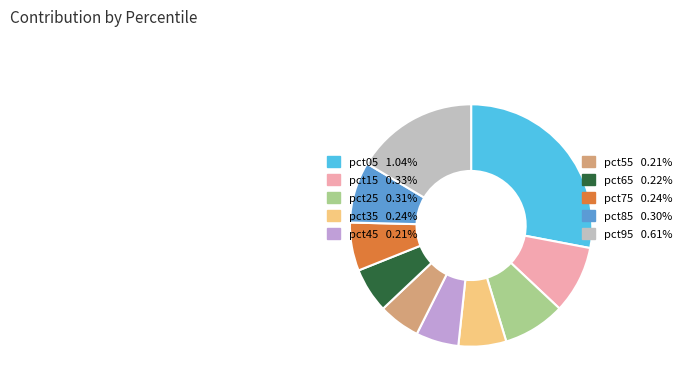

Is the sum of pct35 0.24% and pct75 0.24% greater than half?

No